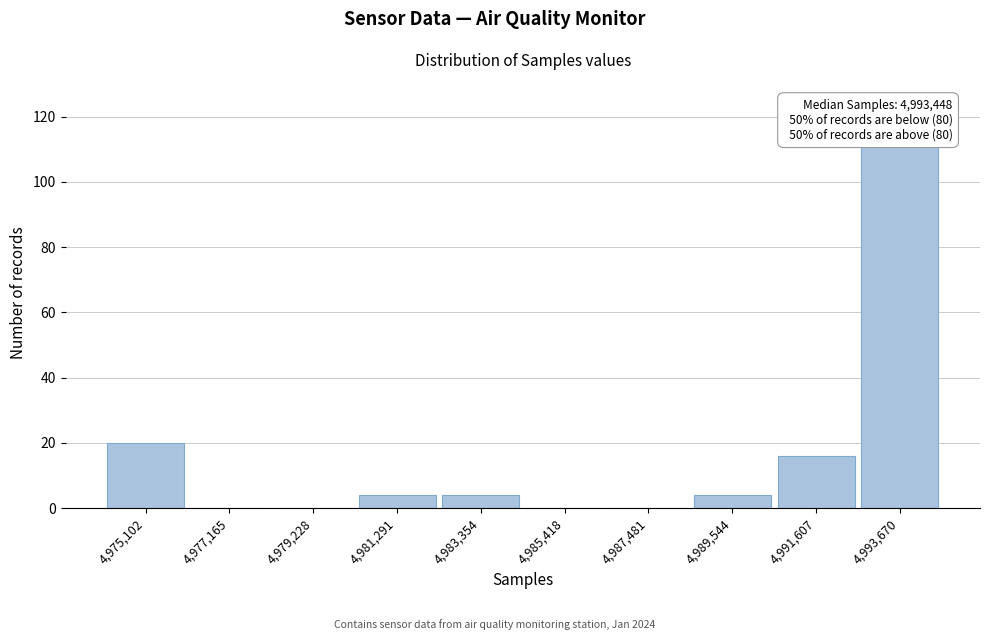

Which range on the x-axis has the tallest bar?

4992500 to 4994500